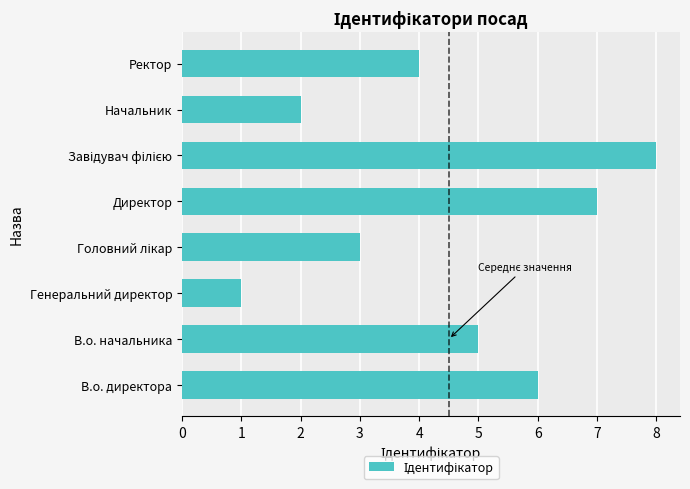

What is the difference between the maximum and minimum values?

7